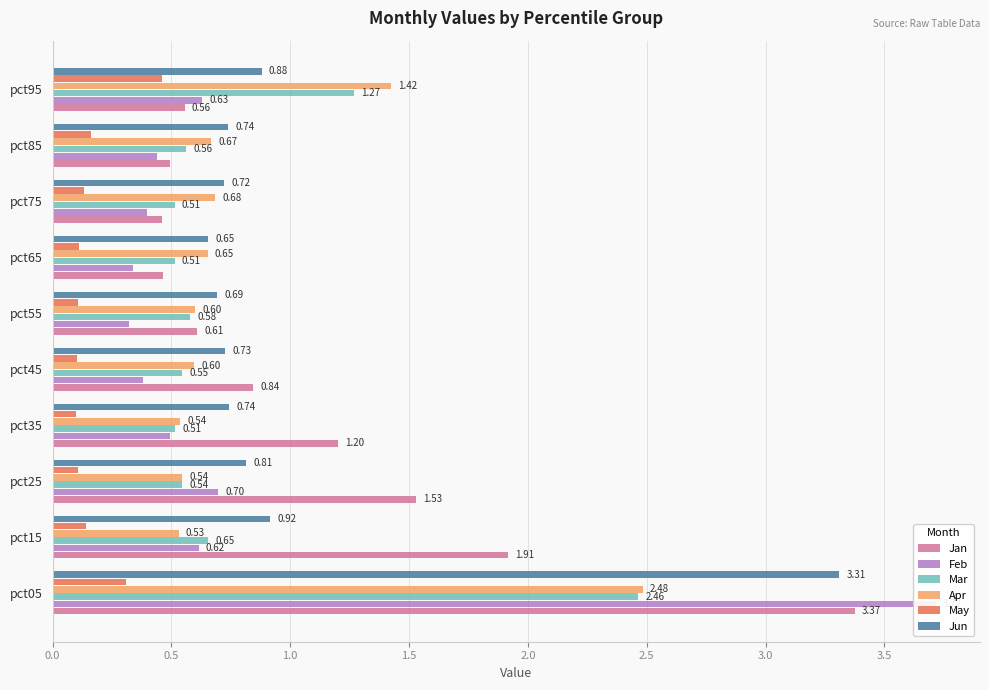

Between pct15 and pct65, which series saw the biggest shift?

Jan